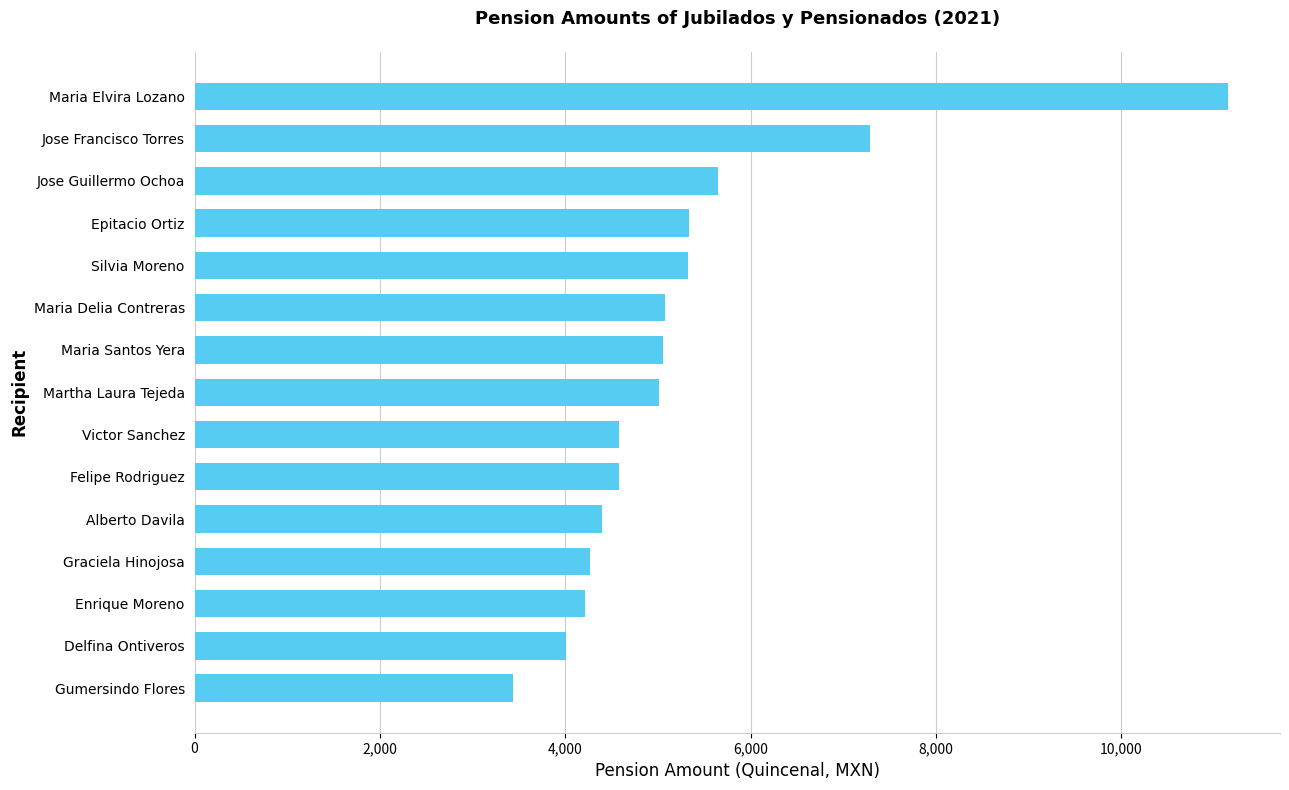

How many categories are shown in the chart?

15